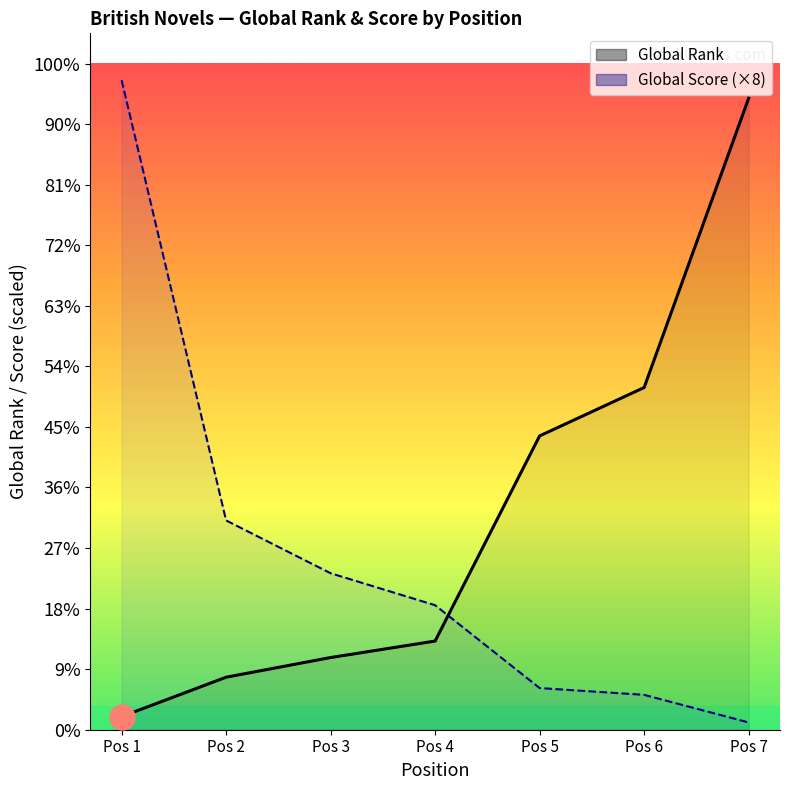

True or false: Global Rank and Global Score intersect in this chart.

True